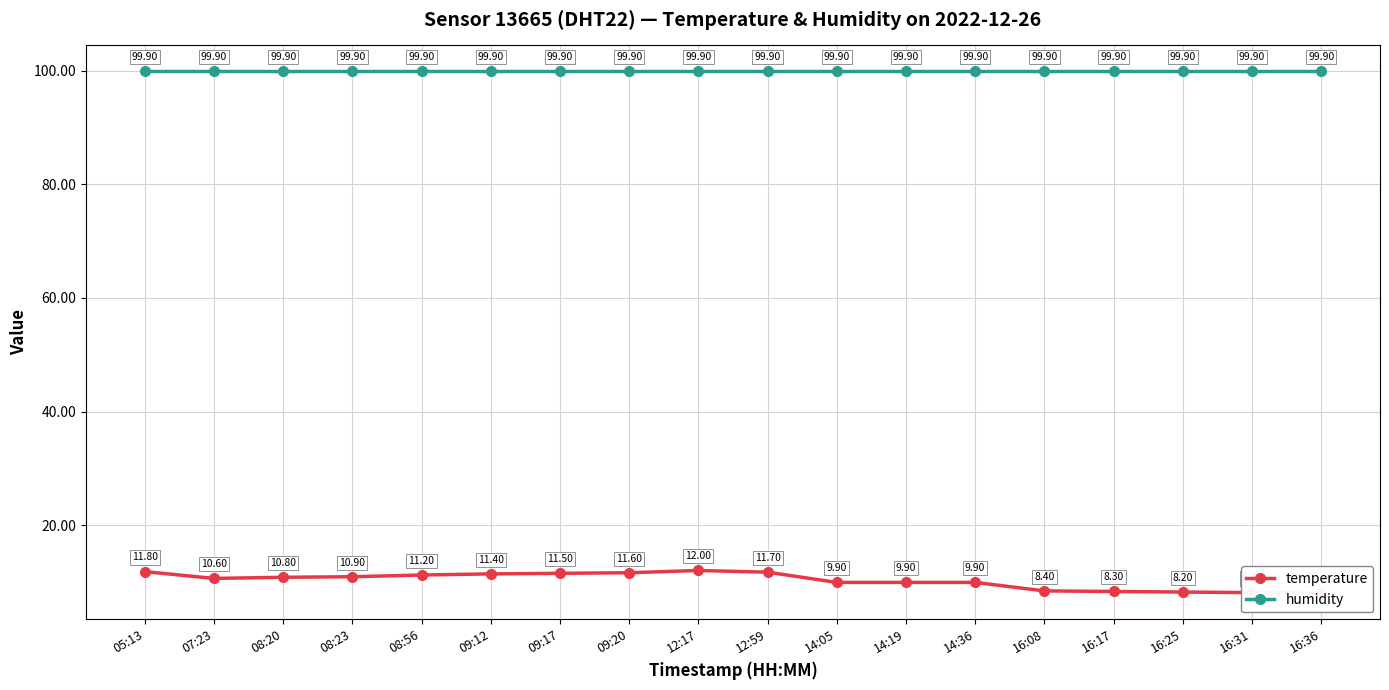

True or false: humidity has more than 1 points higher than both neighbors.

False